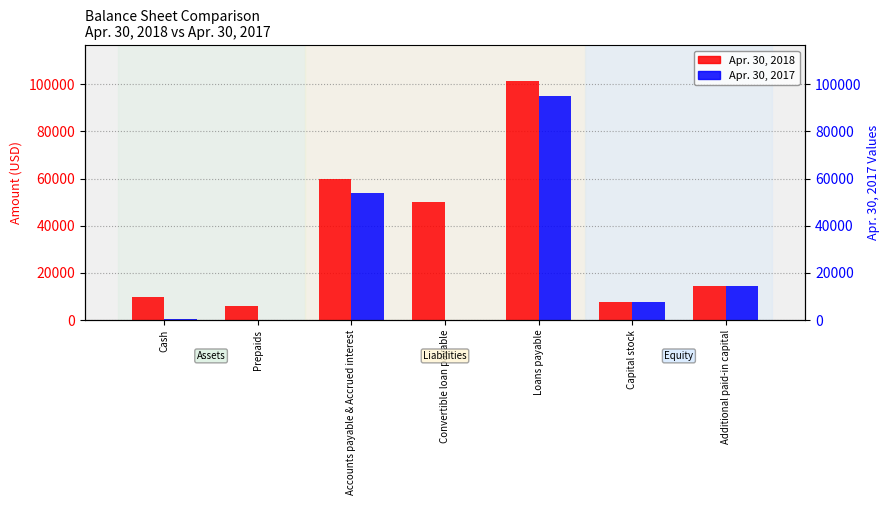

The value of Apr. 30, 2018 at Prepaids is 5833. True or false?

True